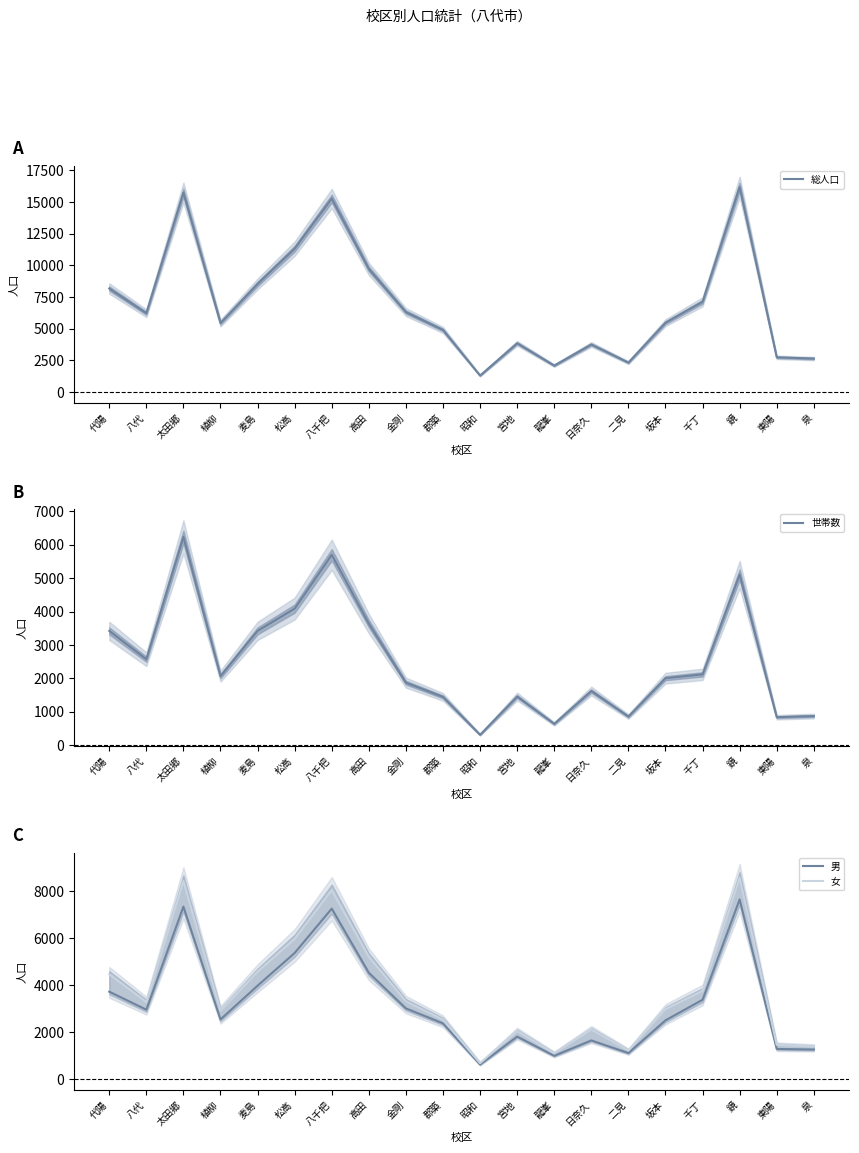

Which has a higher value, 二見 or 高田?

高田